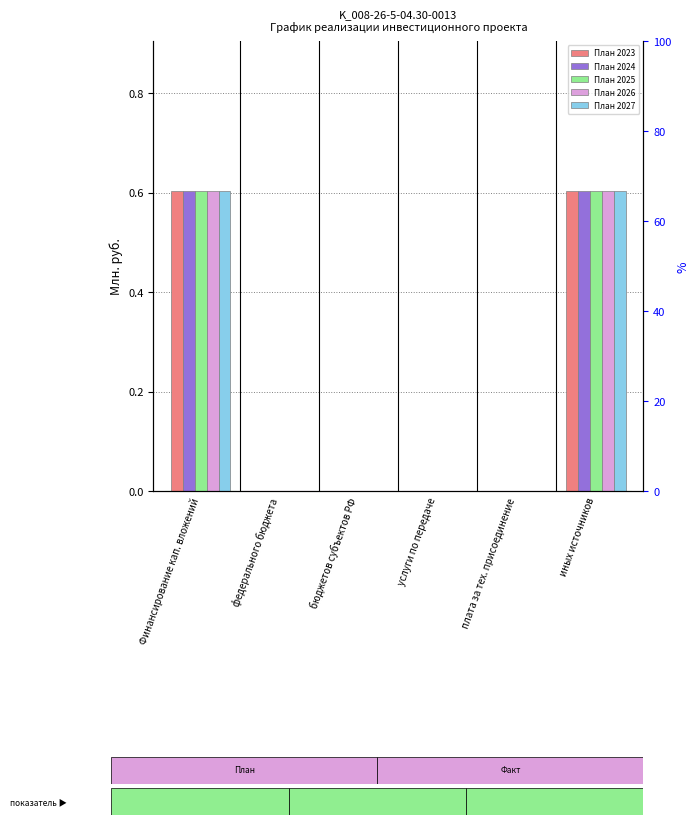

Does the chart contain stacked bars?

No